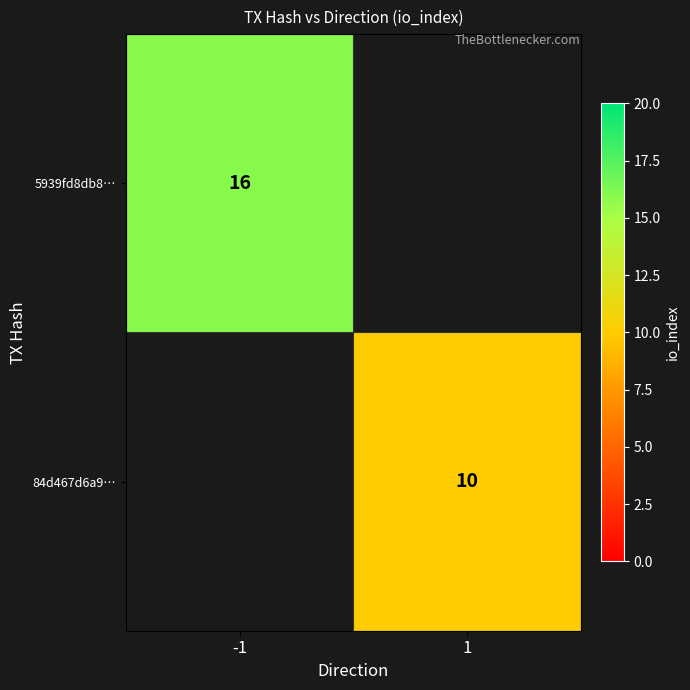

Is it true that 84d467d6a9… equals 10 at 1?

True